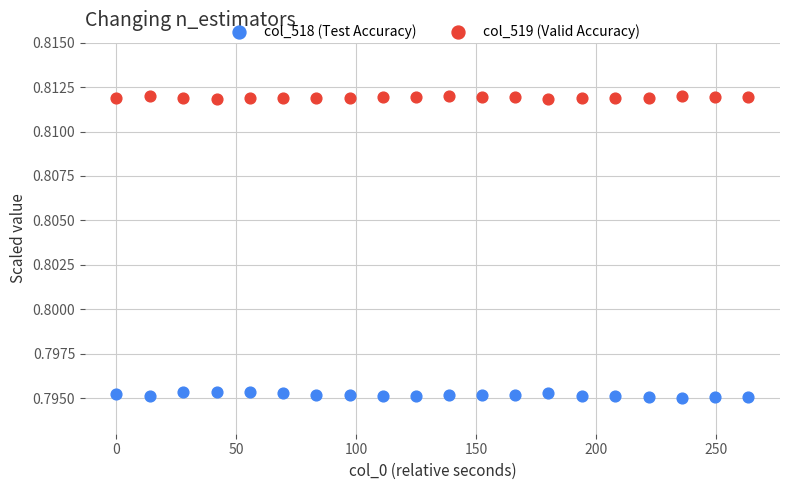

Which series reaches the maximum Y coordinate?

col_519 (Valid Accuracy)